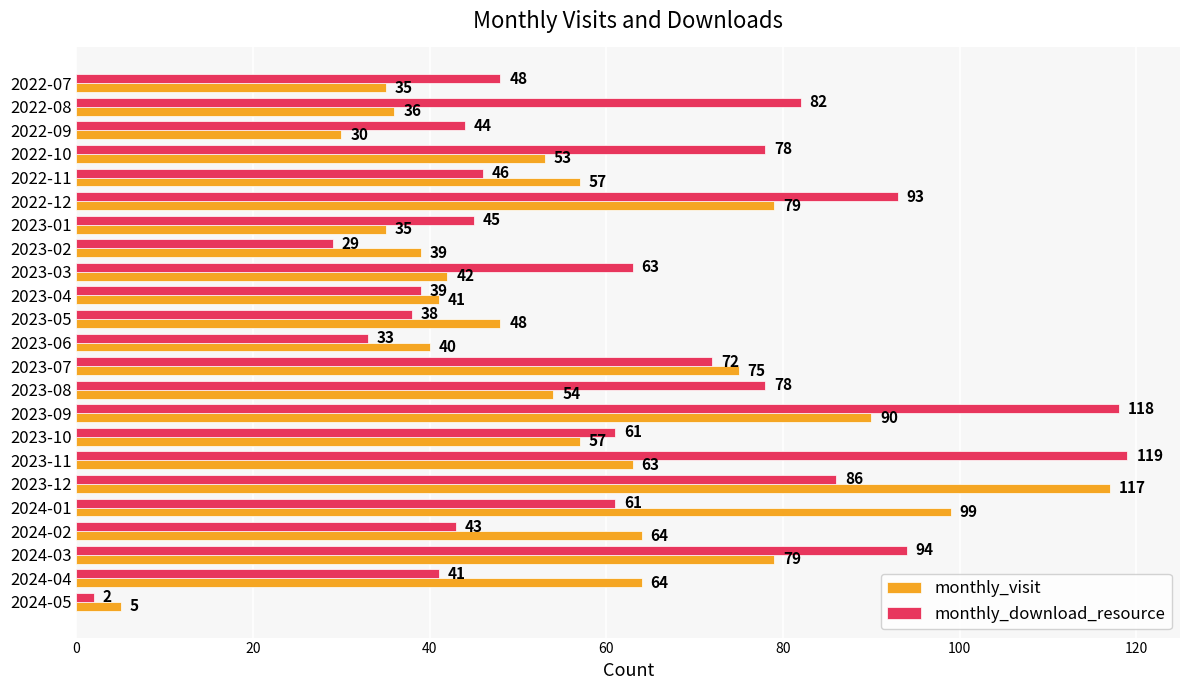

Which series has the largest range (max minus min)?

monthly_download_resource